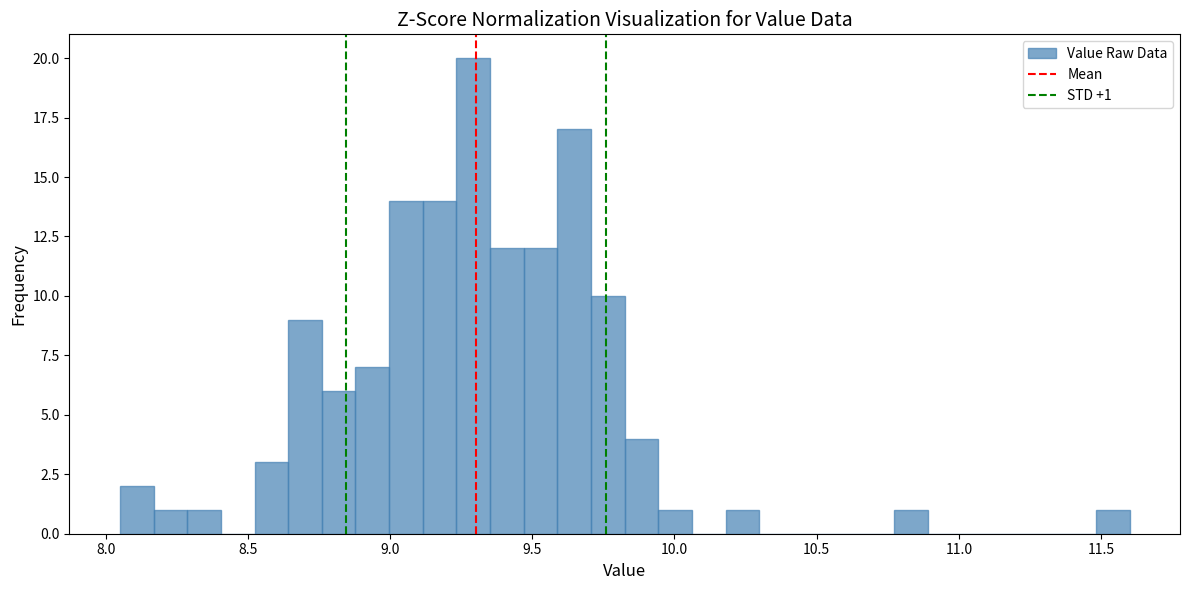

Read against the x-axis, roughly where is the centre of the tallest bar?

9.30